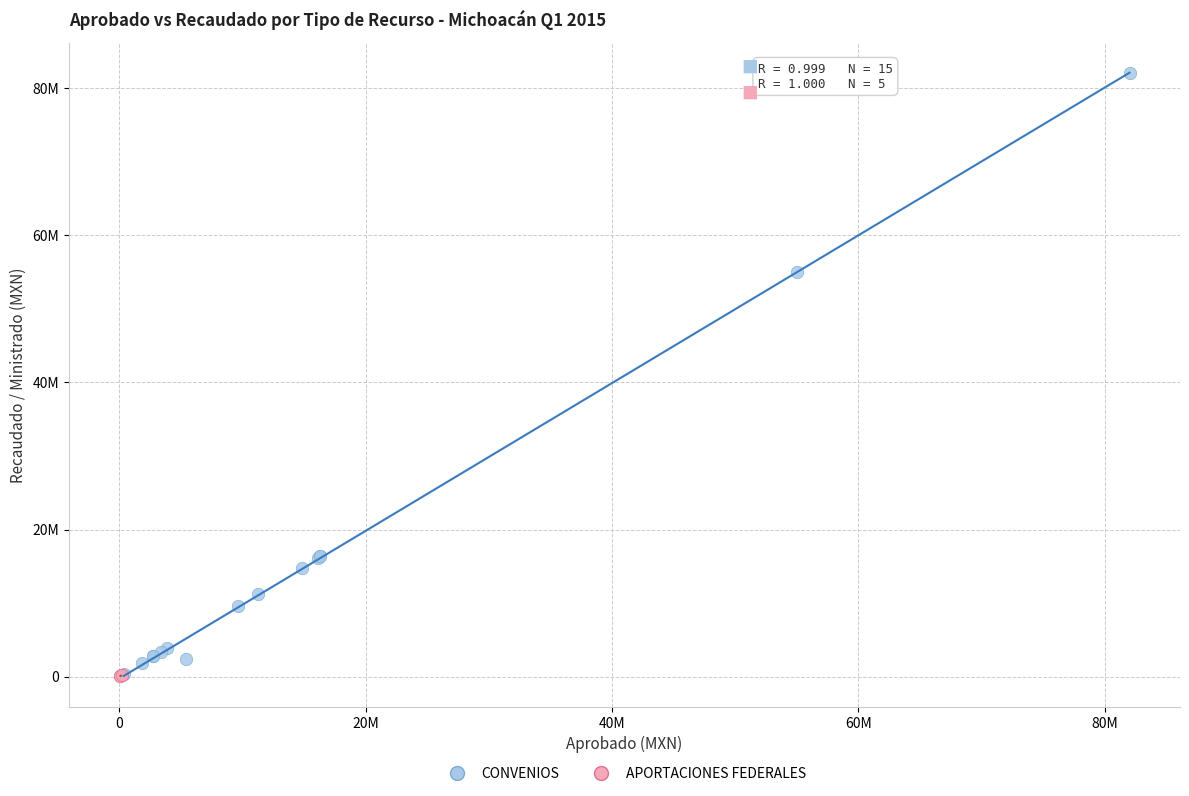

What are all the series names shown in the legend?

CONVENIOS, APORTACIONES FEDERALES